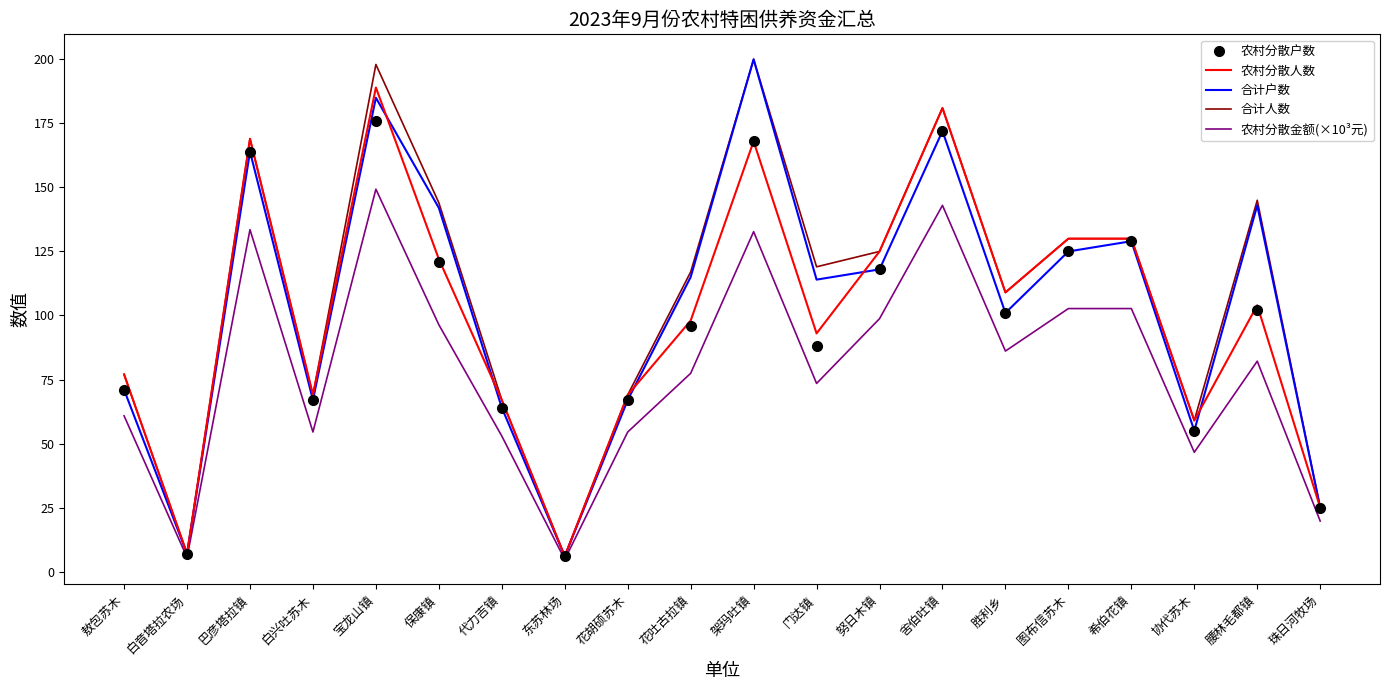

How many series are shown in this chart?

5